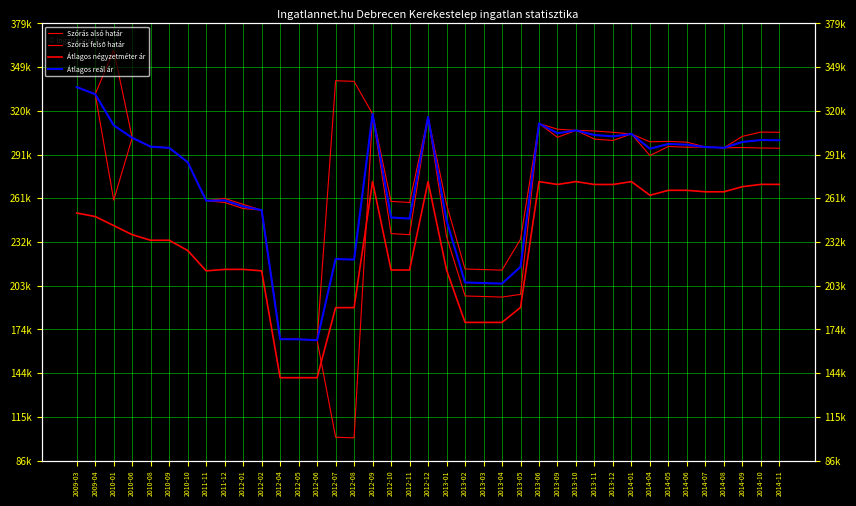

What is the total value across all series at 2014-04?

1149256